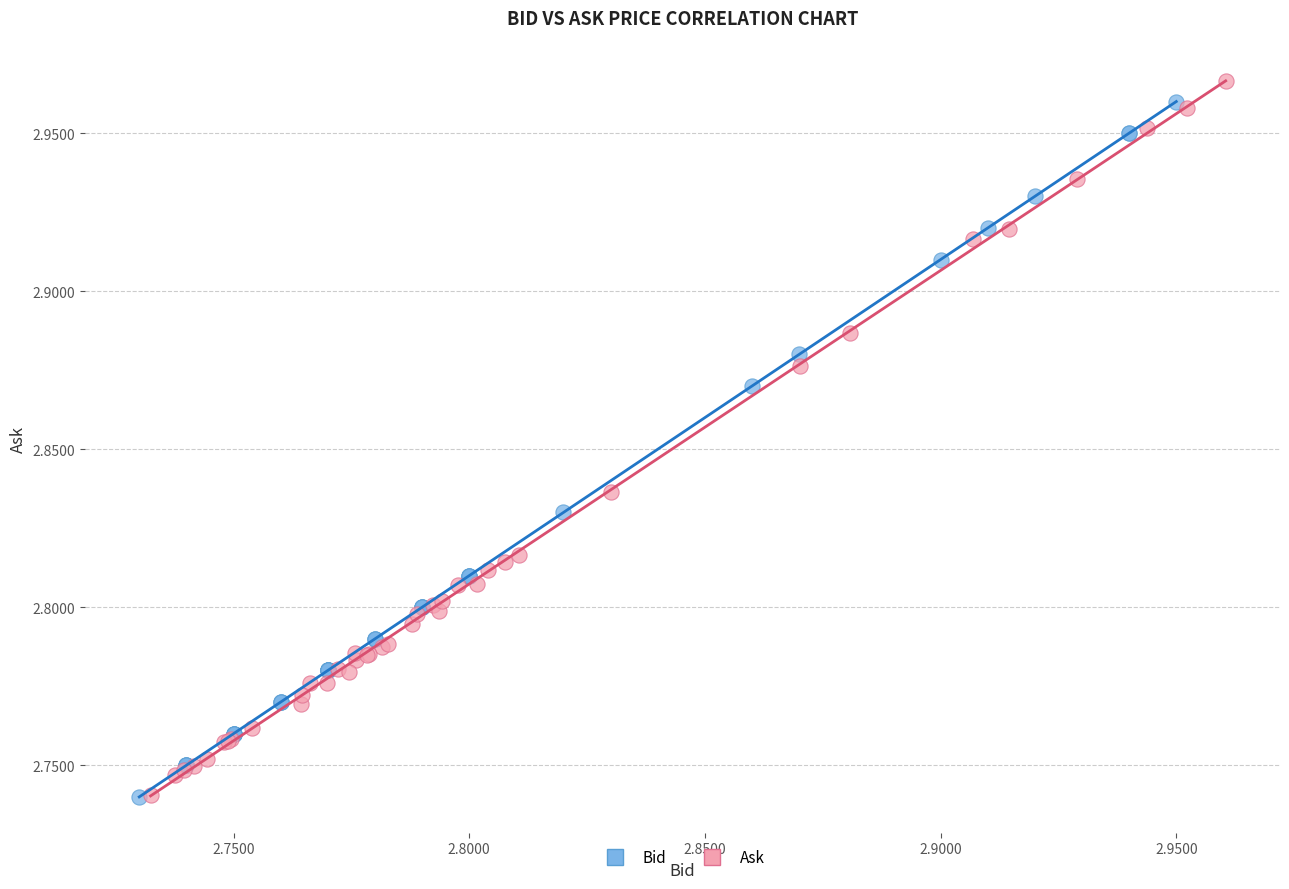

Which series has the widest spread of Y values?

Ask